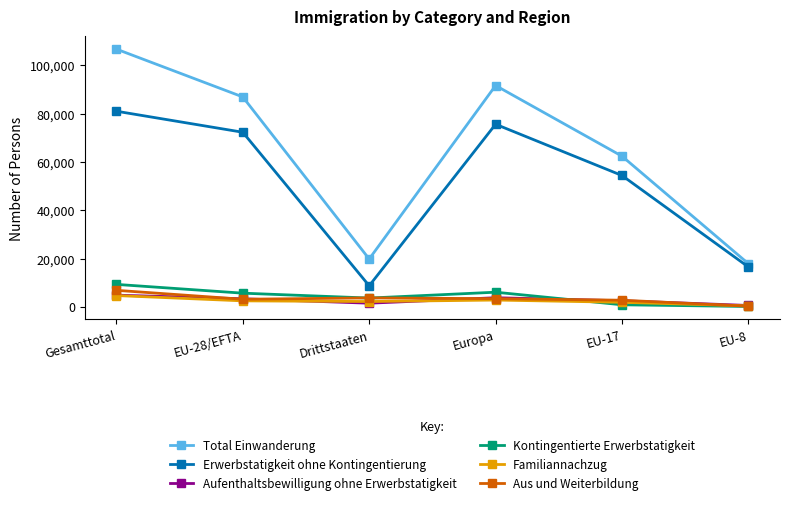

Which series has the largest total across all categories?

Total Einwanderung